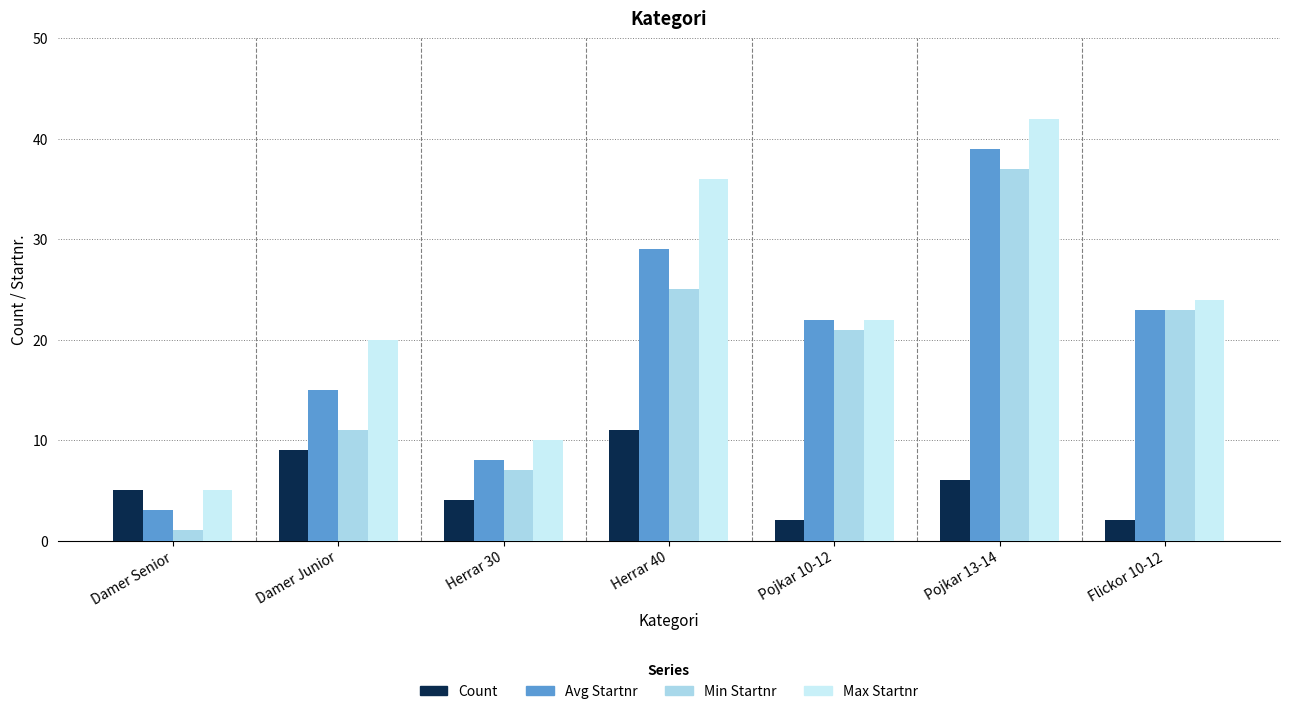

Which series has the largest total across all categories?

Max Startnr